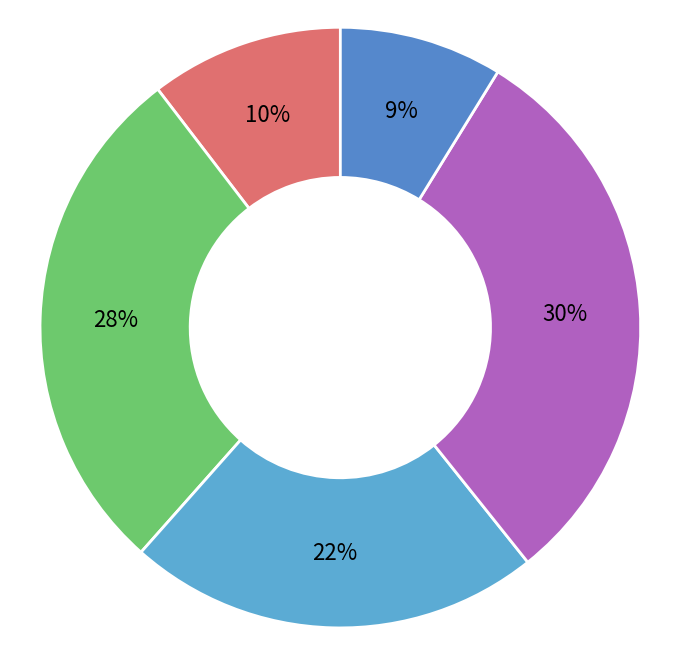

To the nearest percent, what is the combined percentage of 2020 and 2022?

59%